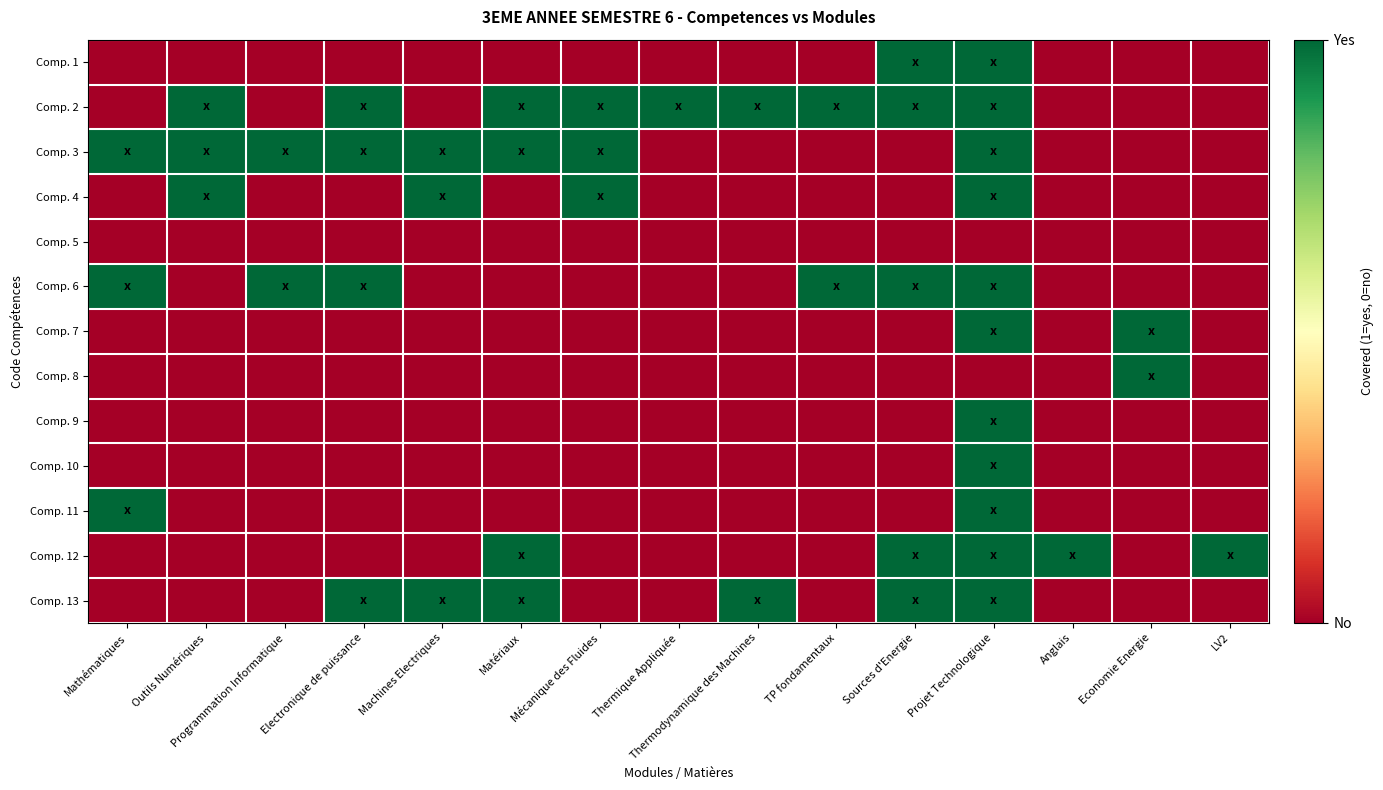

What is the total value across all series at Anglais?

1